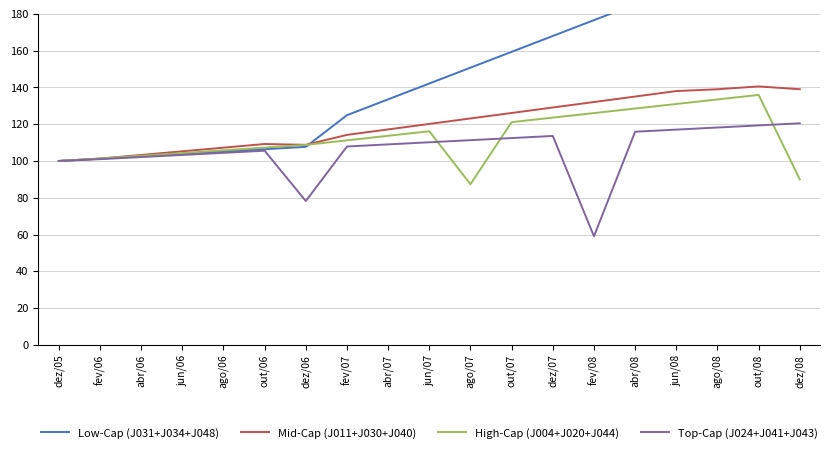

How many lines are shown in the chart?

4